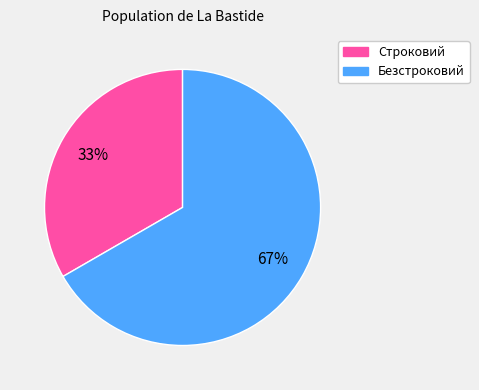

What is the largest slice in the pie chart?

Безстроковий